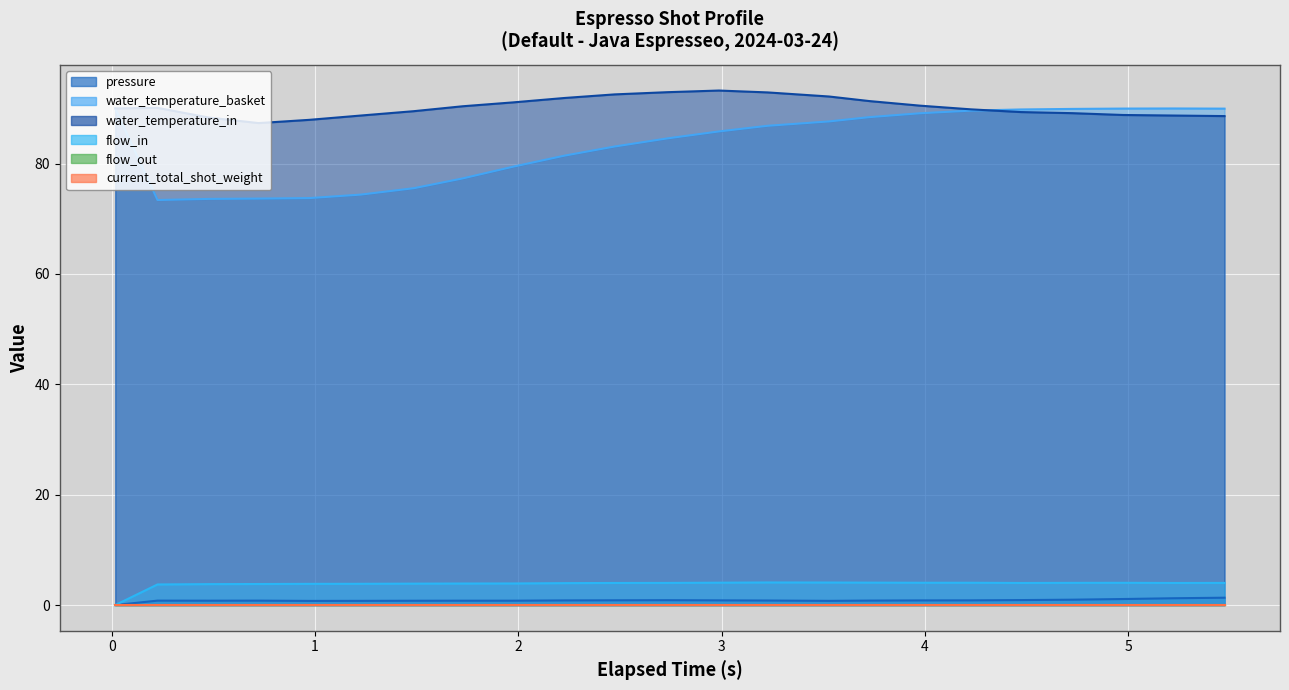

What is the label of the 16th point from the right?

1.726